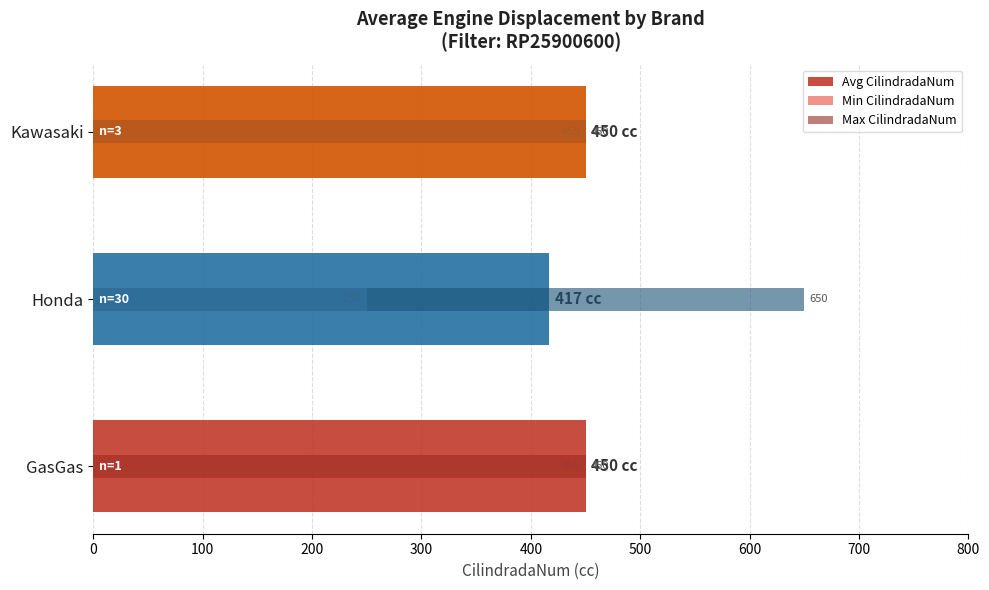

True or false: Avg CilindradaNum has a value of 450 at GasGas.

True